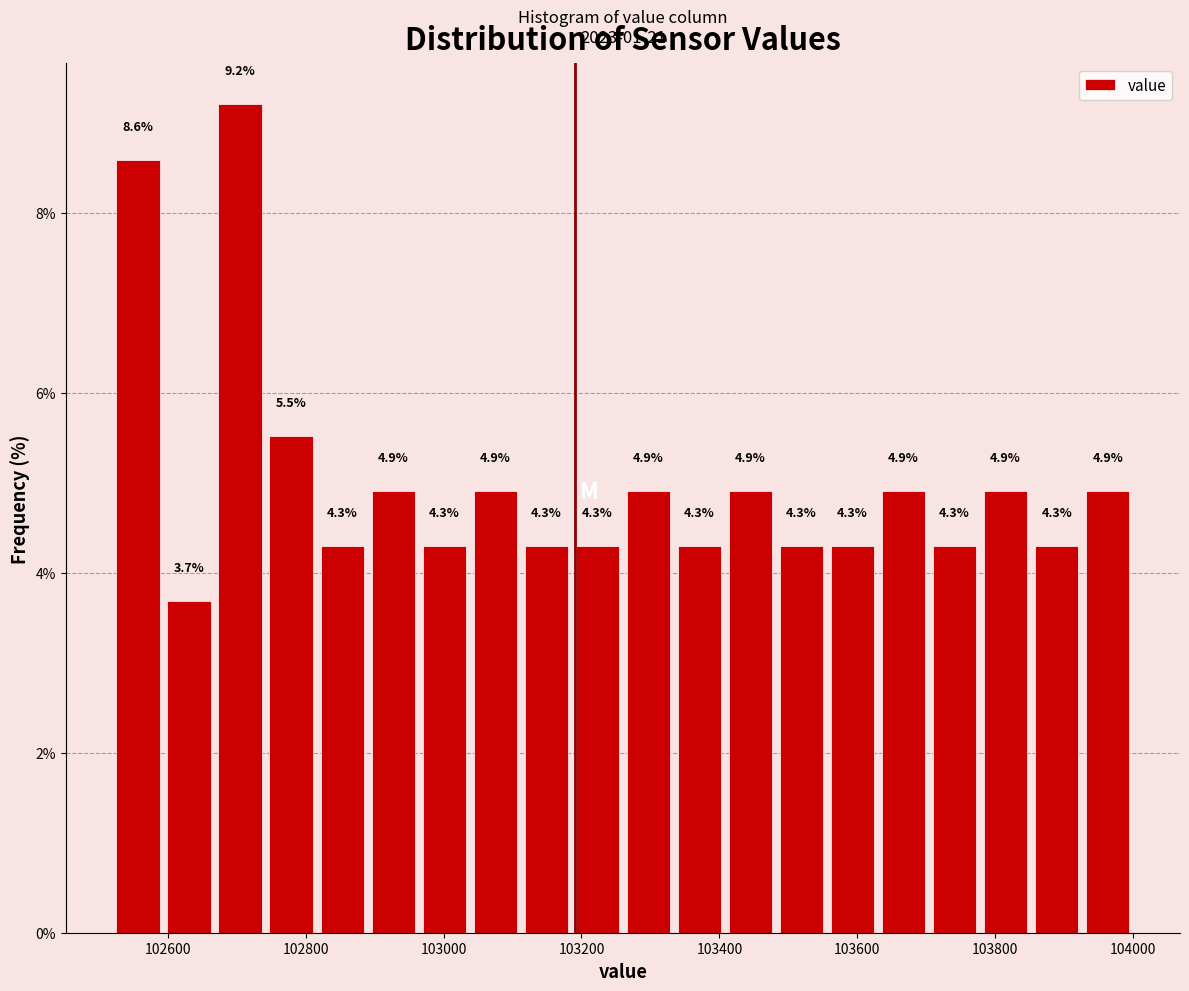

Around what value on the x-axis is the tallest bar? Give the approximate position of its centre, as read against the axis.

102700